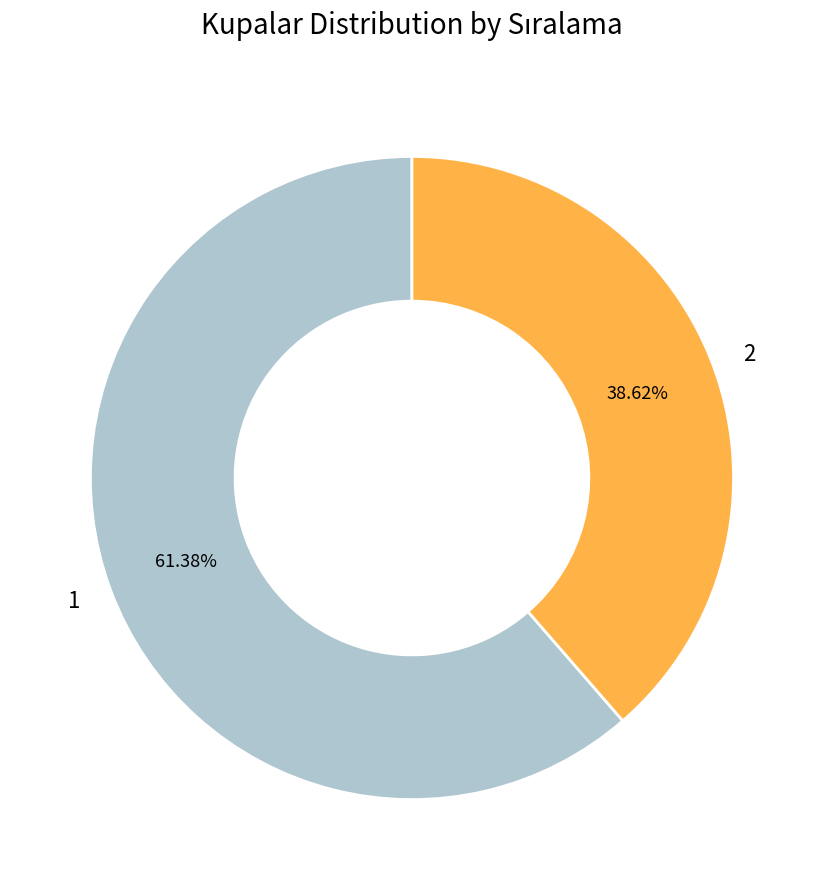

Which category has the smallest portion of the pie?

2